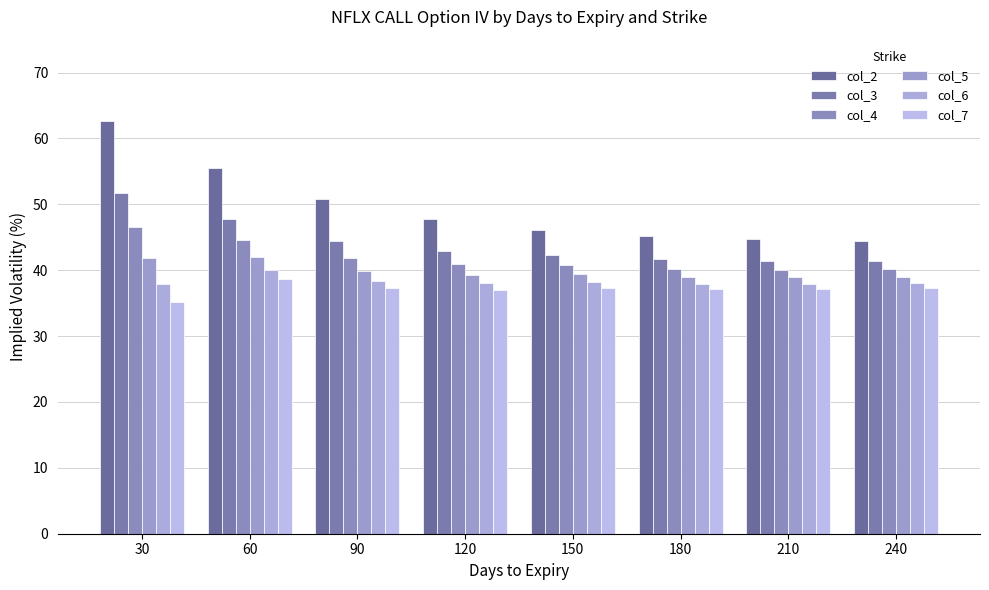

Read the col_2 value at 120.

47.8